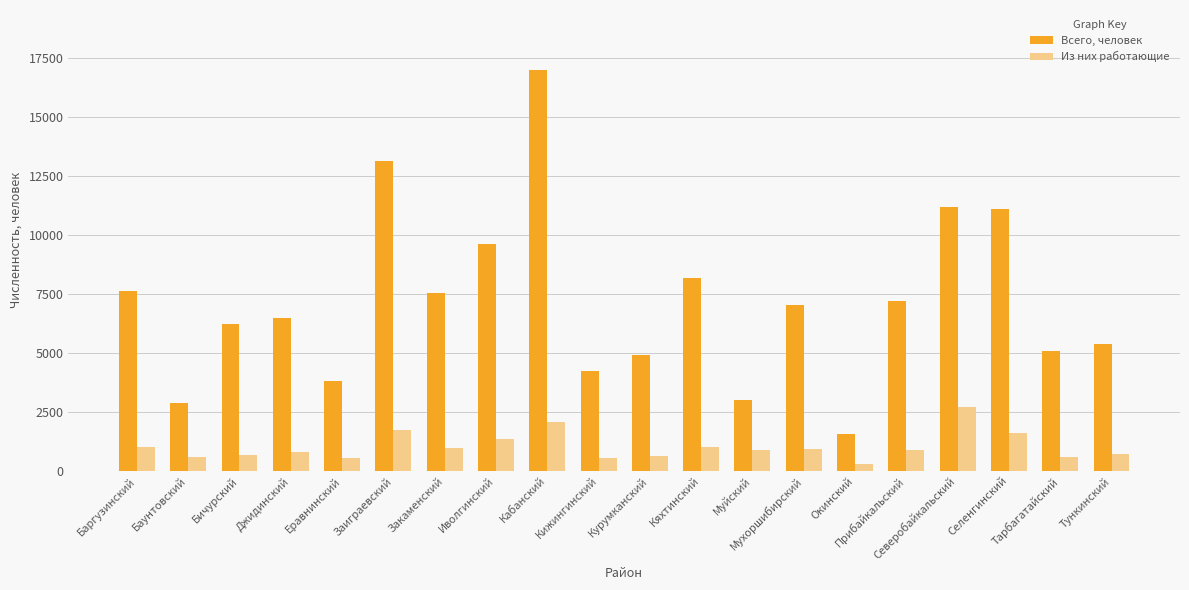

What position from the right is Кяхтинский?

9